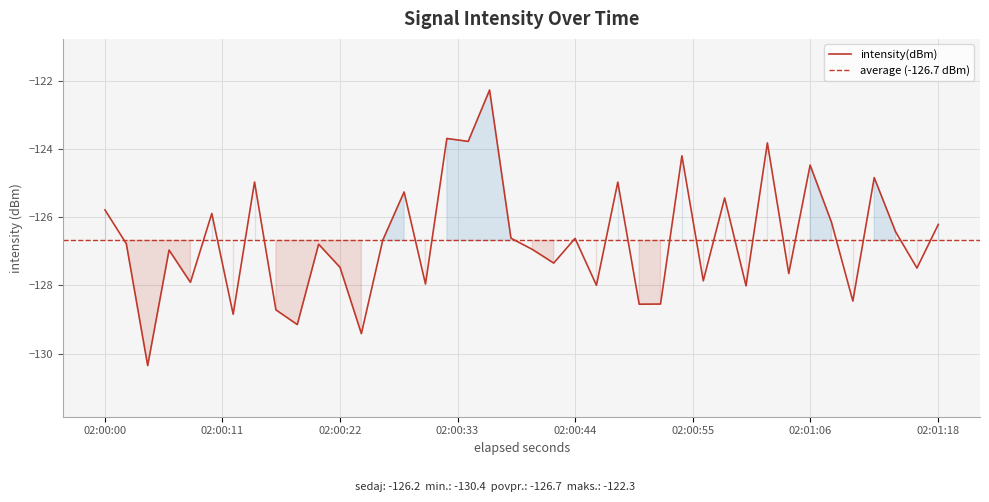

How many data points are less than -126?

27